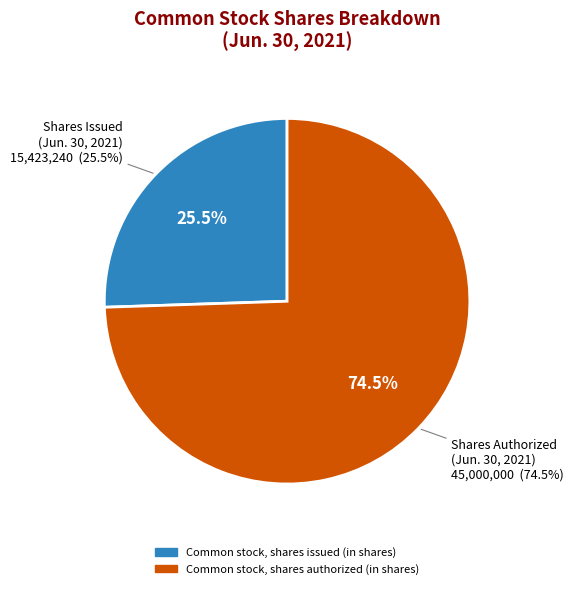

Is there any slice that represents more than half of the pie?

Yes